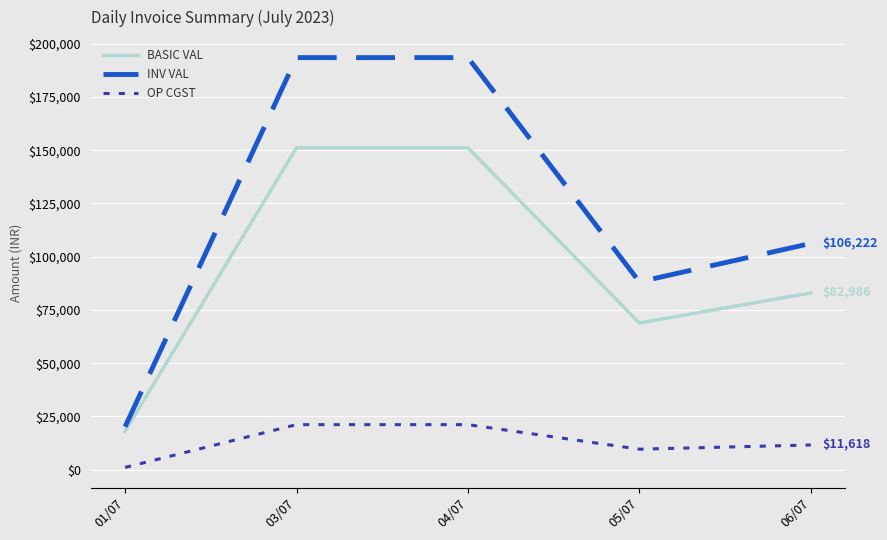

How many distinct data groups are displayed?

3